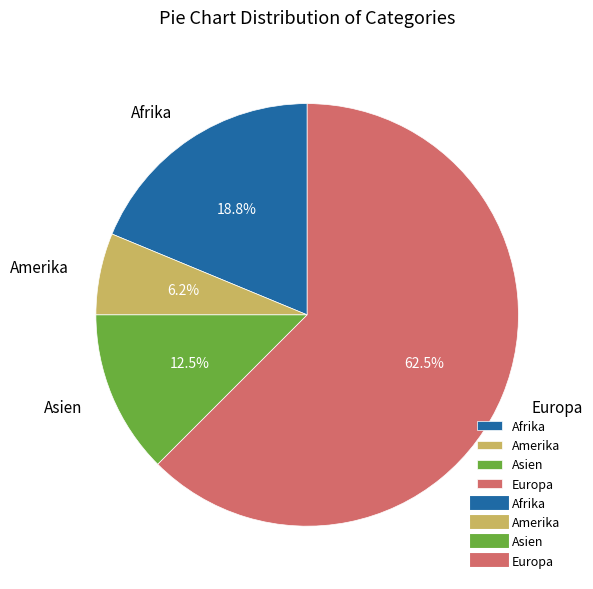

What percentage is NOT represented by Europa?

37.5%